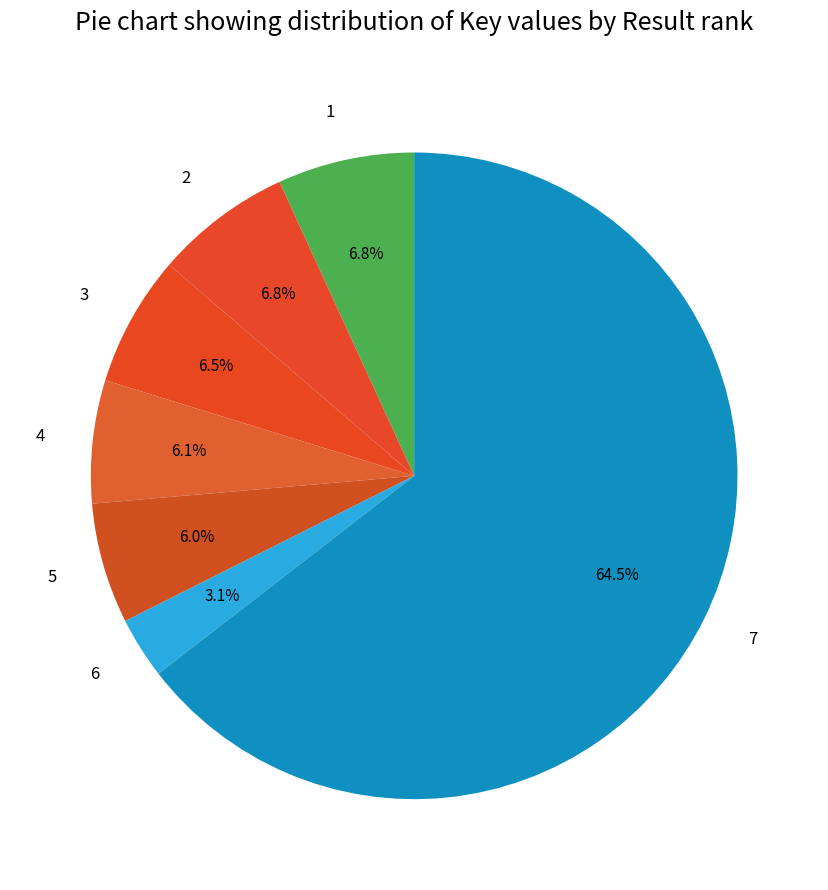

Count the number of slices in the pie.

7